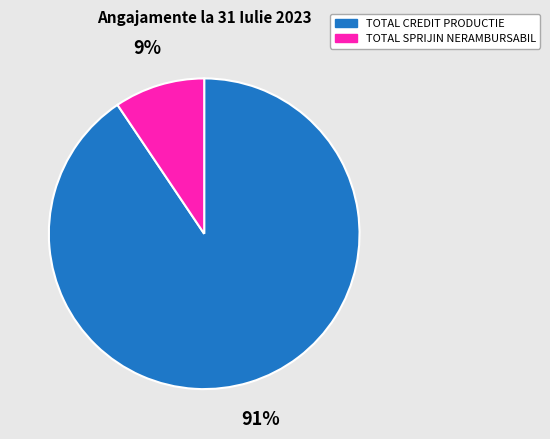

The TOTAL CREDIT PRODUCTIE slice represents 91% of the pie. True or false?

True